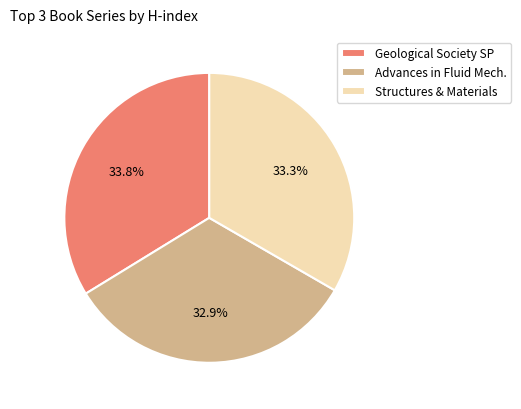

Does Geological Society SP represent more than half of the total?

No